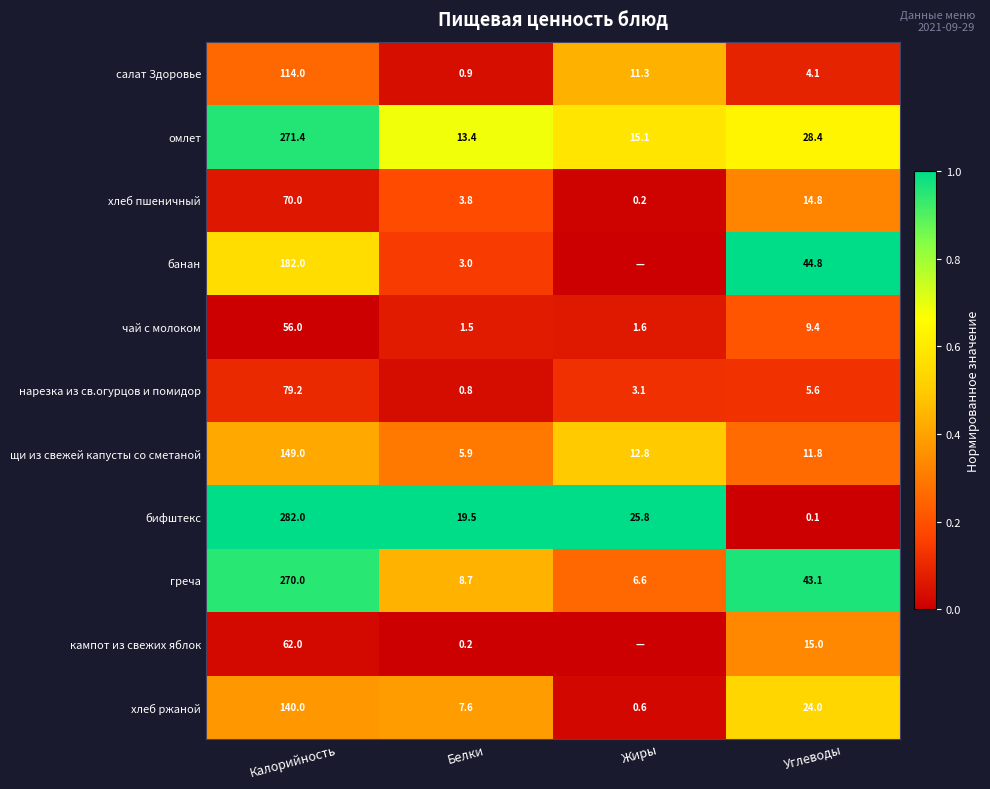

What is the difference between the maximum and minimum values in the щи из свежей капусты со сметаной series?

143.1